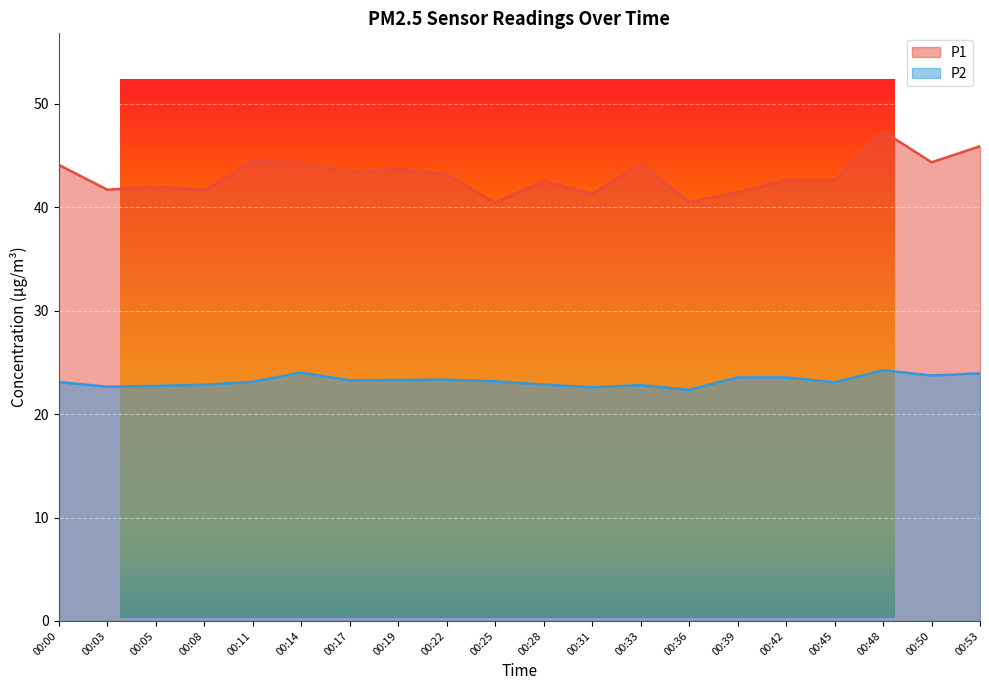

At which label is P2 closest to 23?

00:45